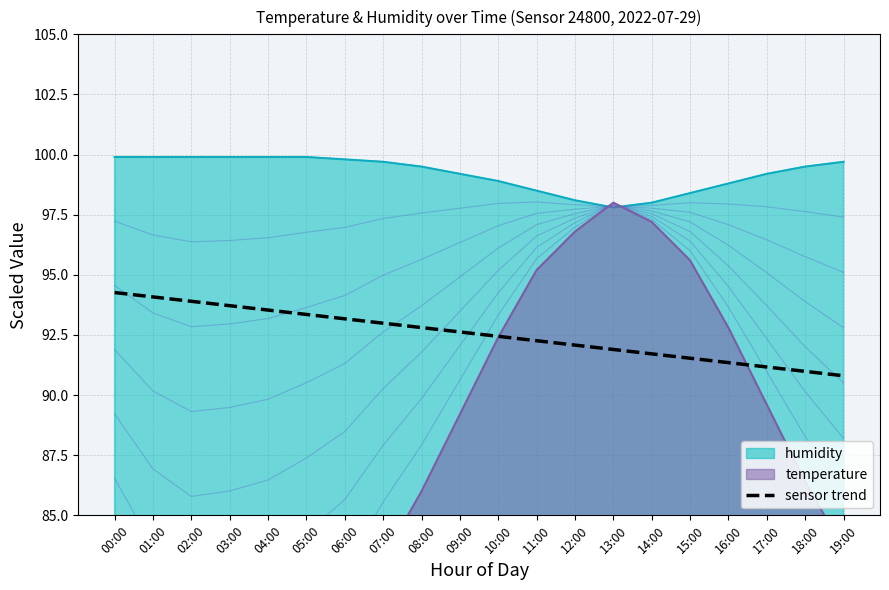

Reading right to left, transcribe all the data shown in this chart.

90.8	91.0	91.2	91.4	91.5	91.7	91.9	92.1	92.3	92.4	92.6	92.8	93.0	93.2	93.4	93.5	93.7	93.9	94.1	94.3